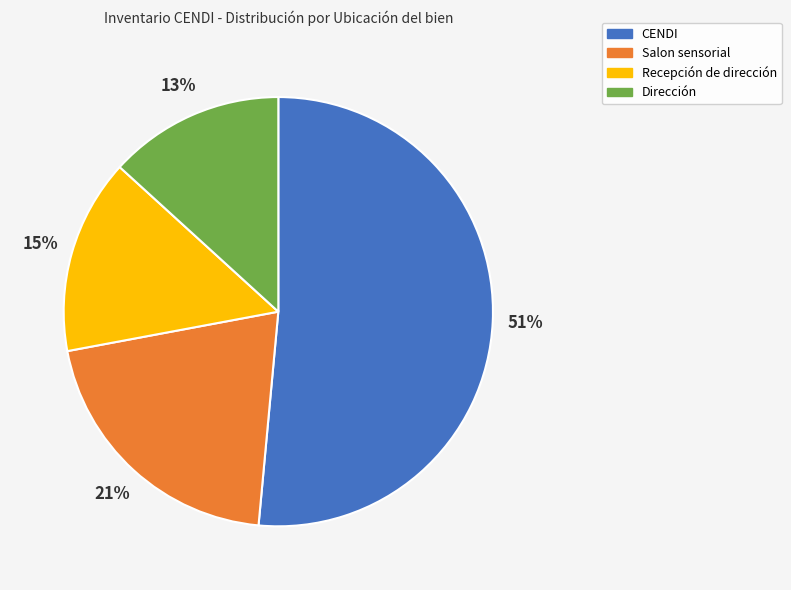

Does any single category account for the majority?

Yes